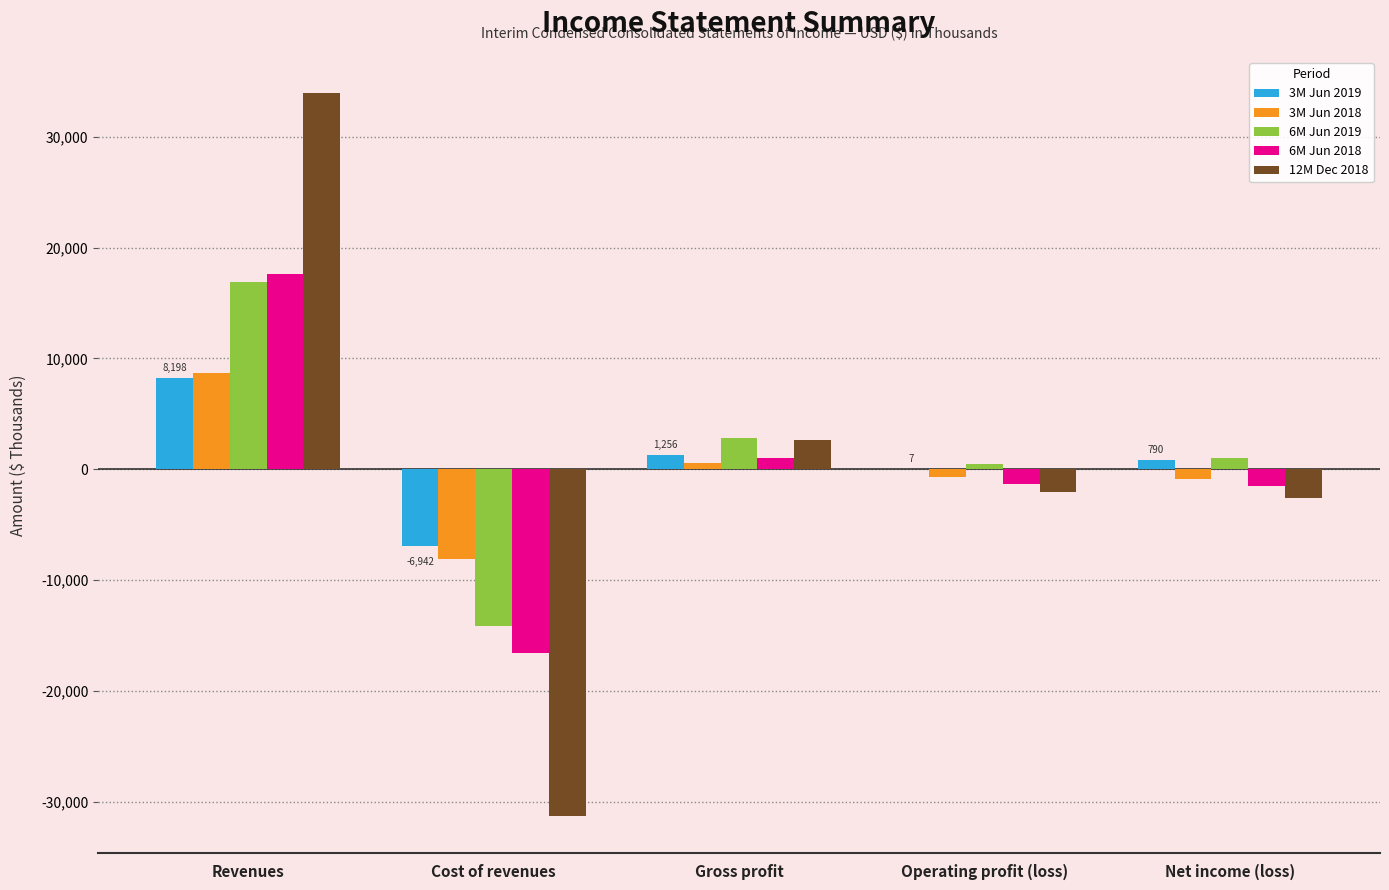

How many data points does each series have?

5